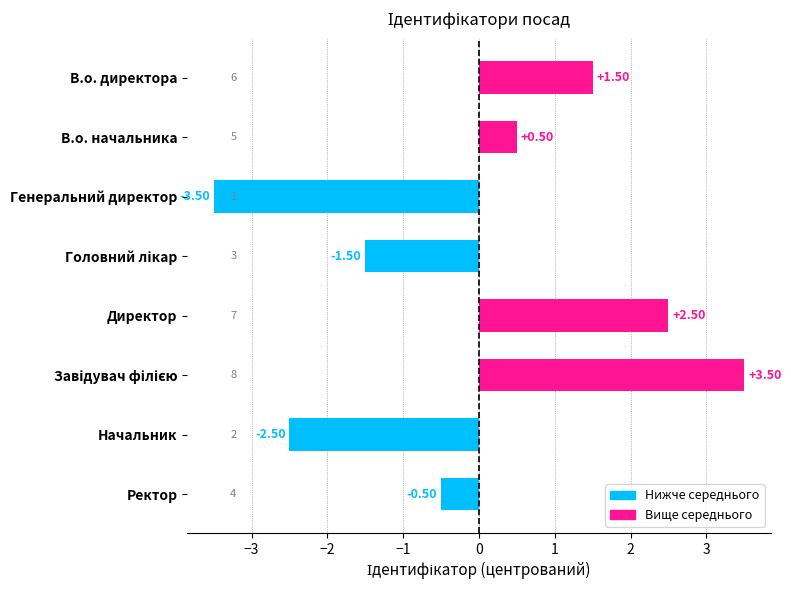

Does the chart contain any negative values?

Yes